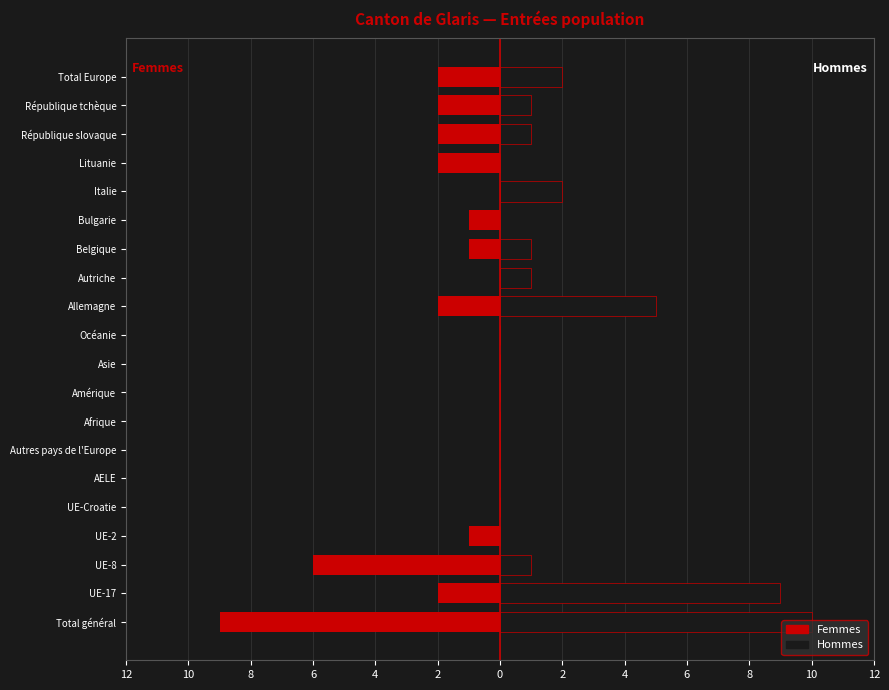

True or false: Hommes has a value of 1 at République slovaque.

True